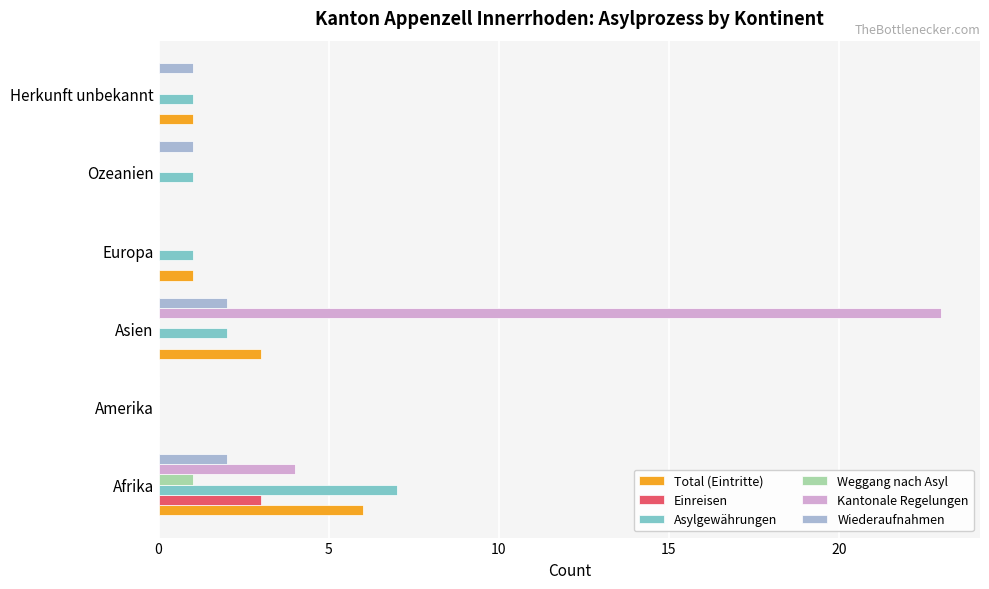

What is the highest value of the Total (Eintritte) series?

6